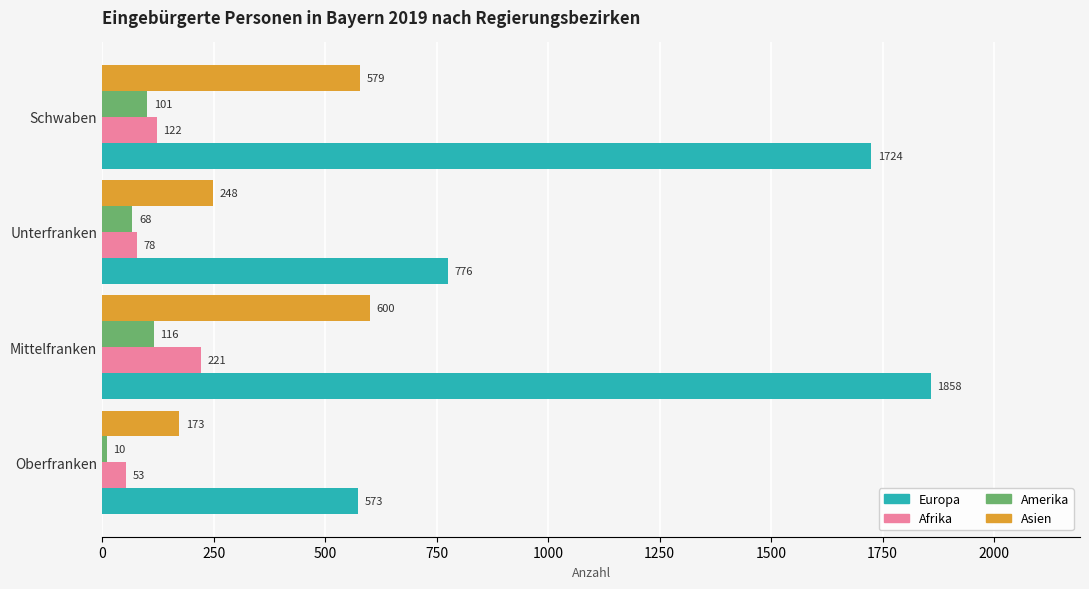

Which series has the largest total across all categories?

Europa